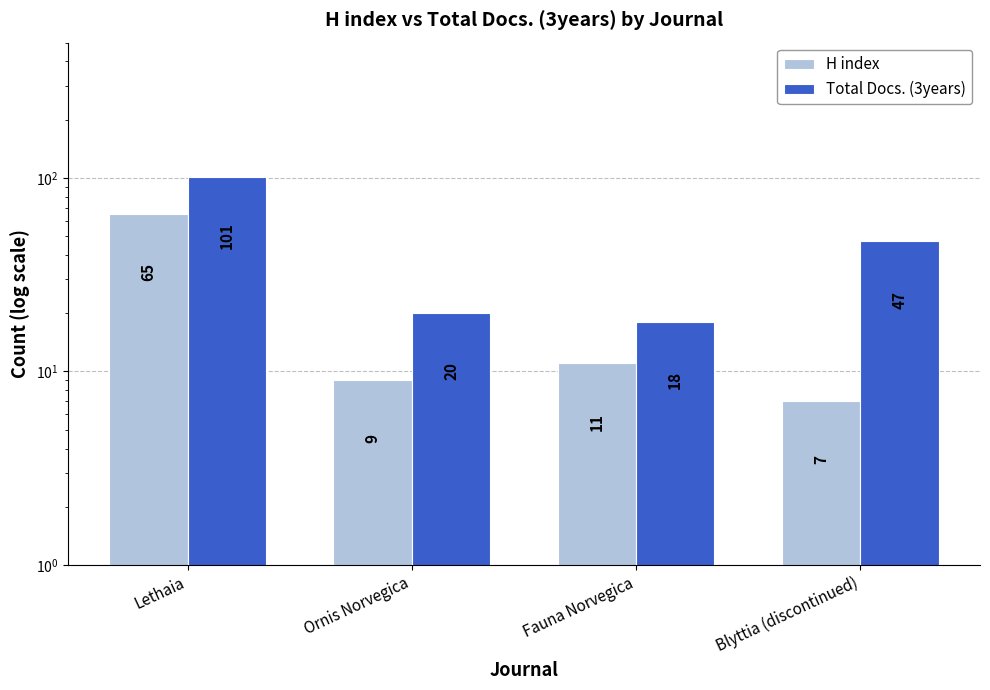

The value of Total Docs. (3years) at Lethaia is 101. True or false?

True